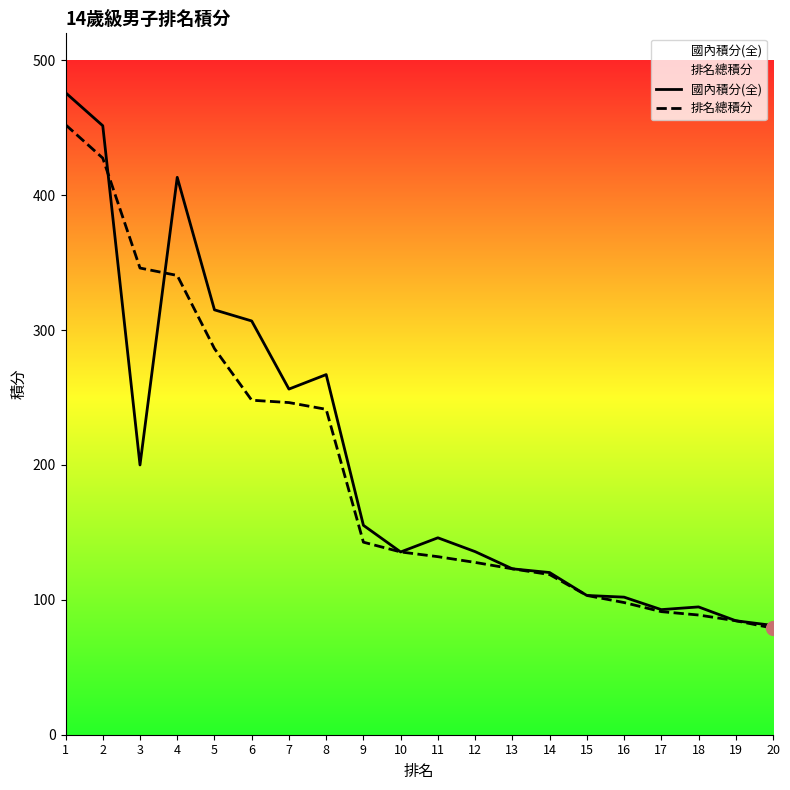

The value of 排名總積分 at 18 is 26.8. True or false?

False